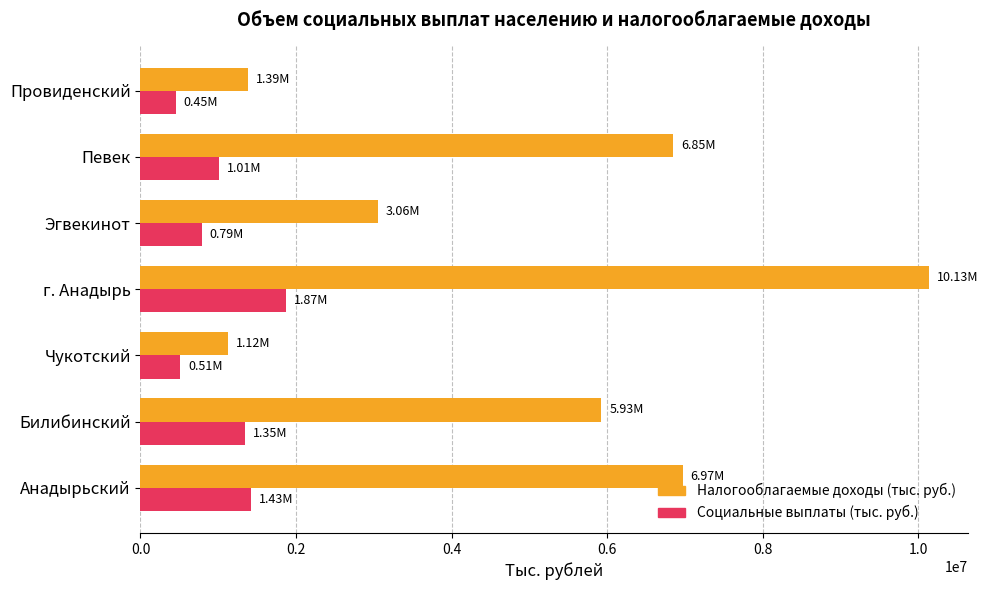

Rank the series by their maximum value, from highest to lowest.

Налогооблагаемые доходы (тыс. руб.), Социальные выплаты (тыс. руб.)